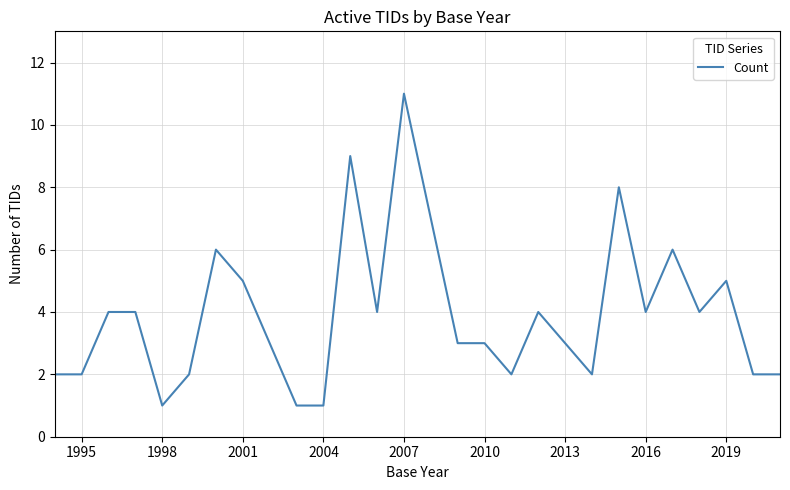

Does the chart display data point markers on the line(s)?

No